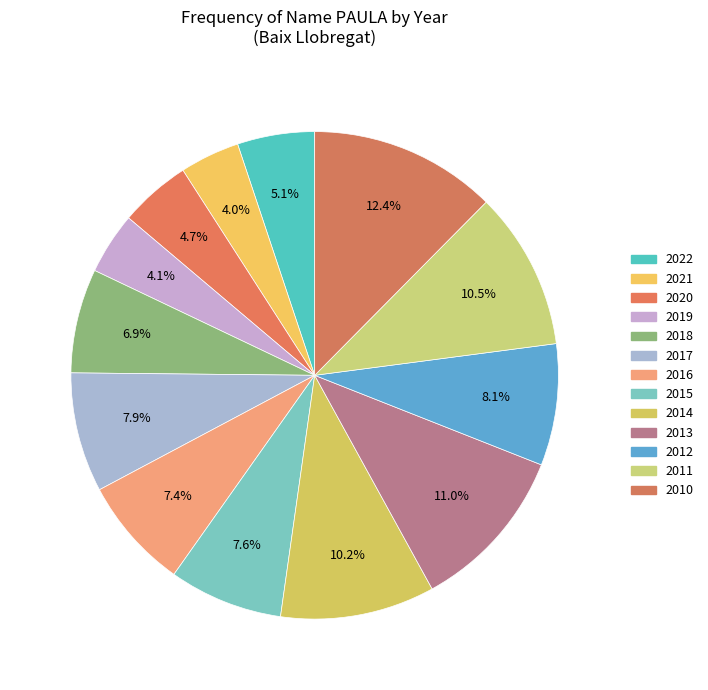

What percentage is the 2015 slice, to the nearest percent?

8%